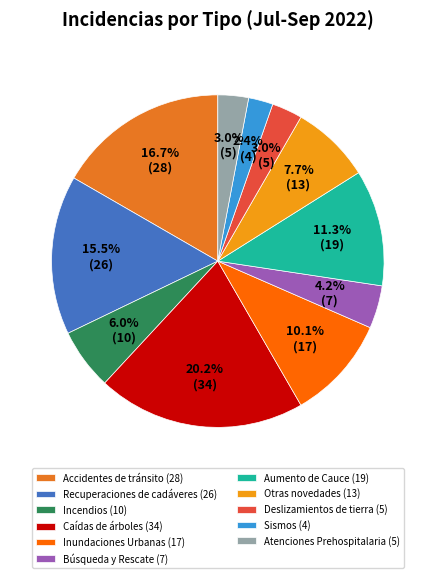

Is there any slice that represents more than half of the pie?

No